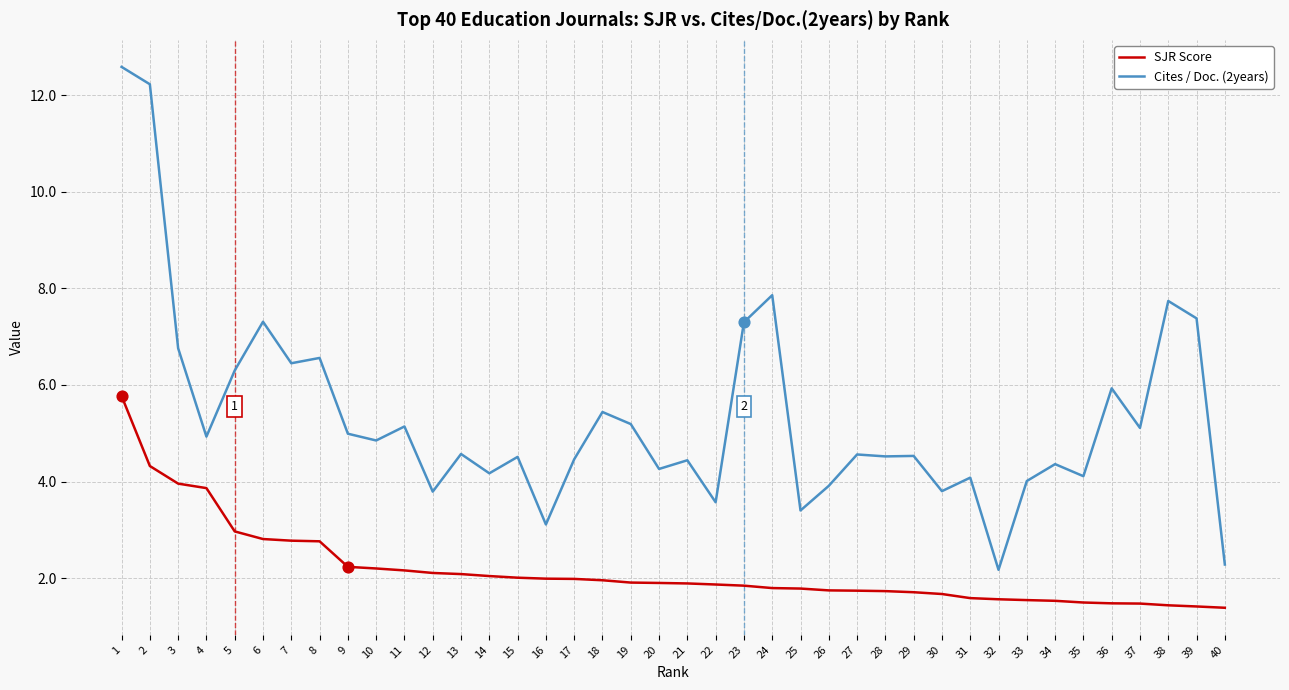

Which series has the largest total across all categories?

Cites / Doc. (2years)